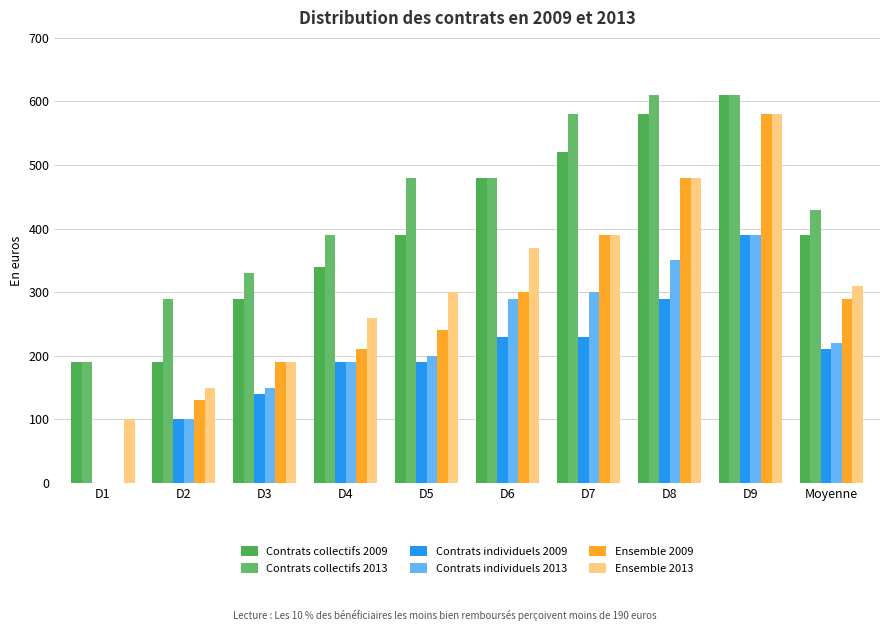

At how many categories does at least one series exceed 342?

7